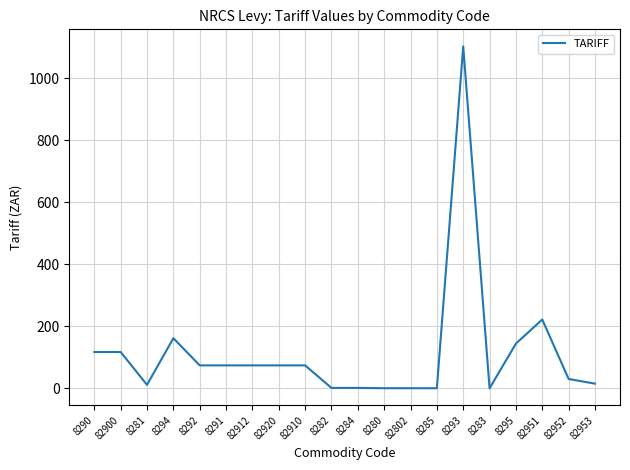

Is it true that the value at 82912 is 74.0?

True